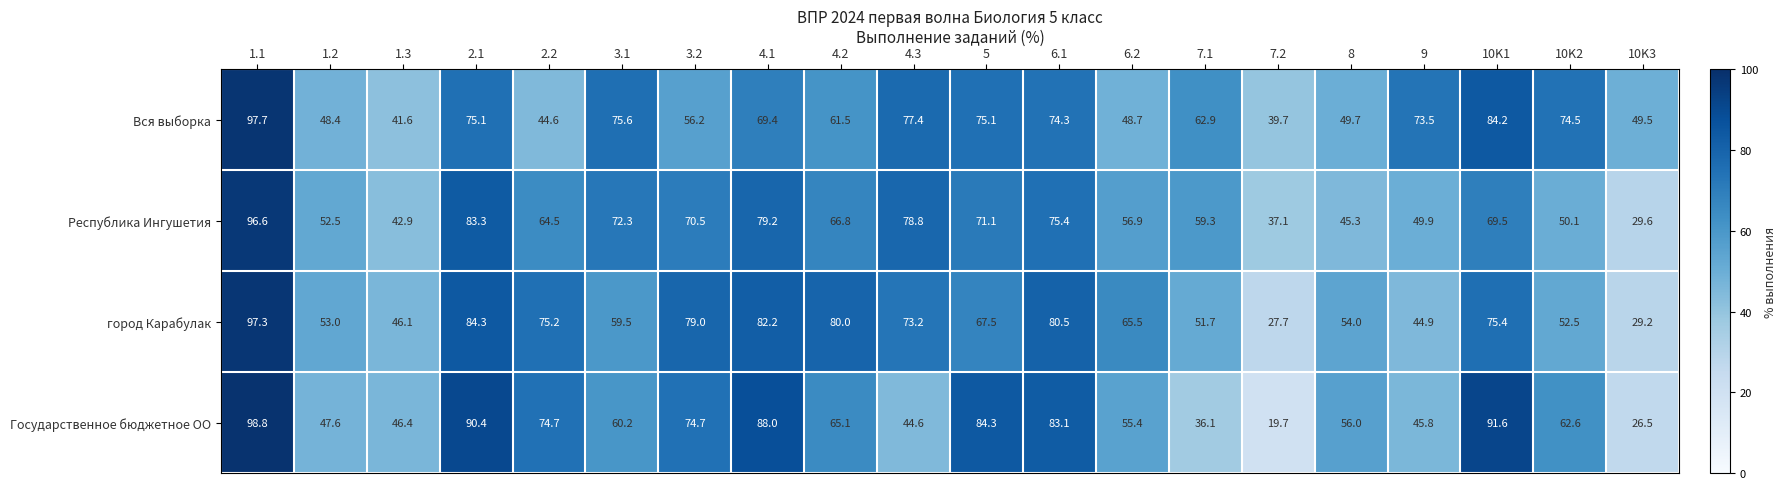

What is the maximum value shown in the chart?

98.8